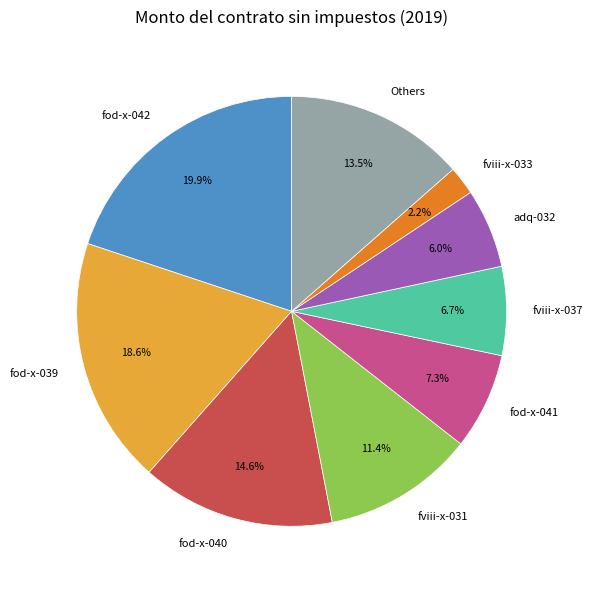

Does any single category account for the majority?

No